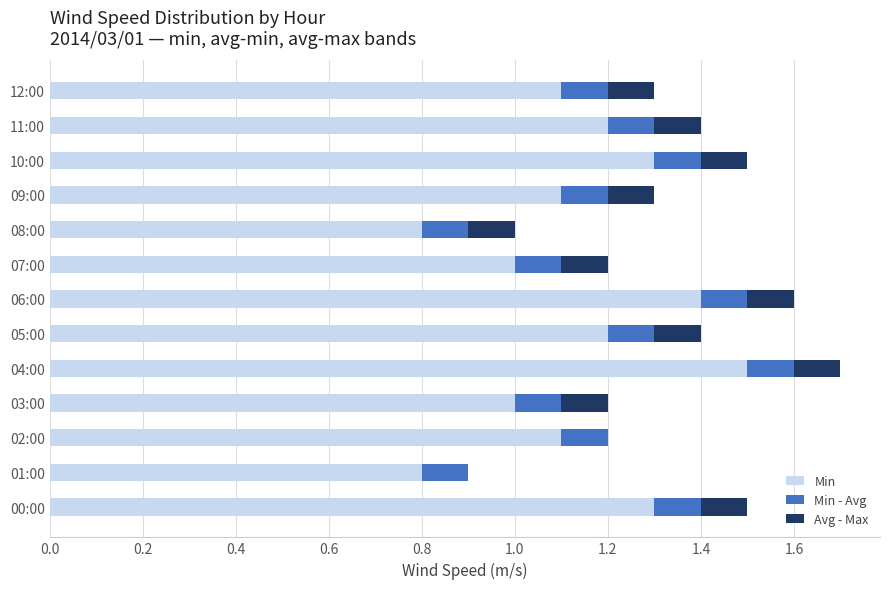

The Min series shows 0.8 at 08:00. True or false?

True